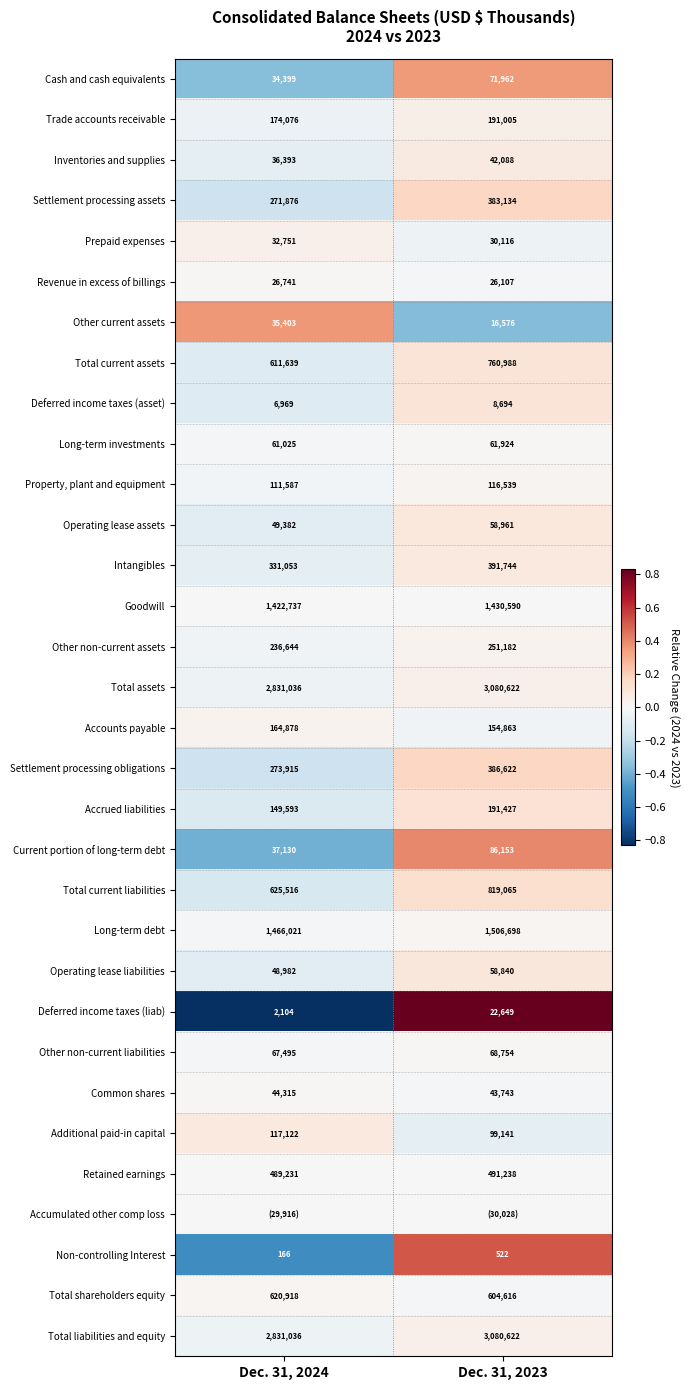

At how many categories does at least one series exceed 0?

2